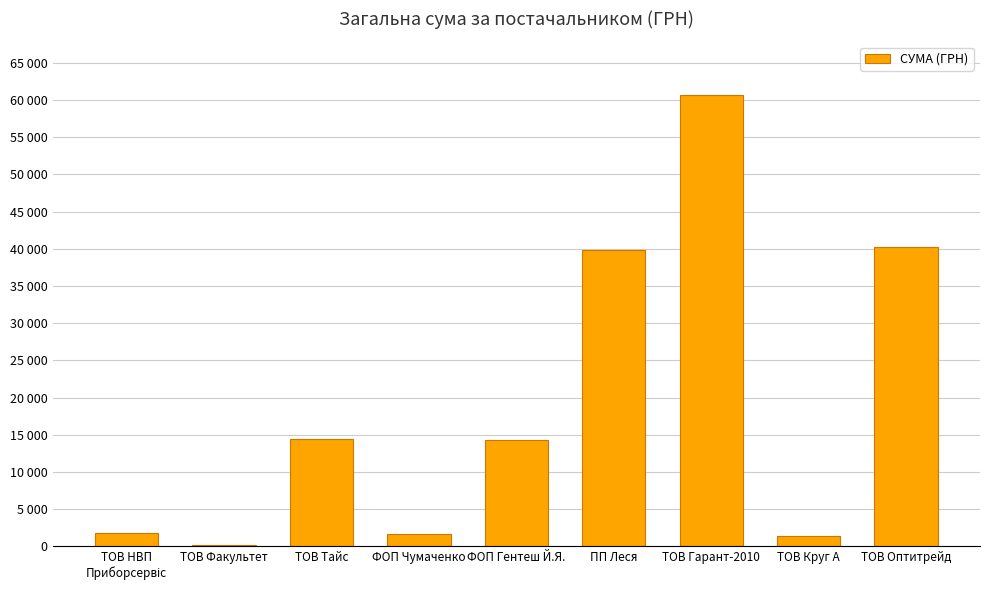

Are the bars horizontal?

No